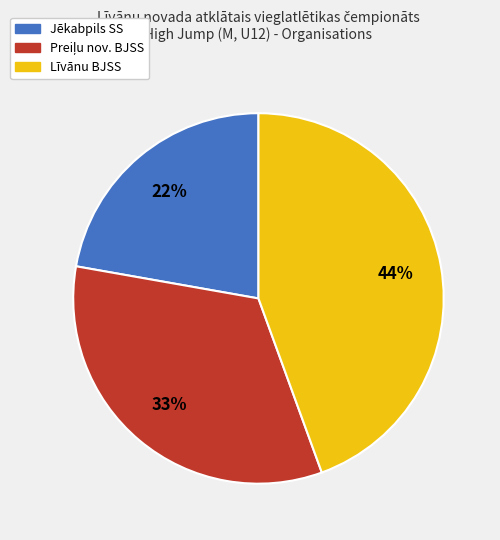

Is it true that Līvānu BJSS is 44% of the pie?

True